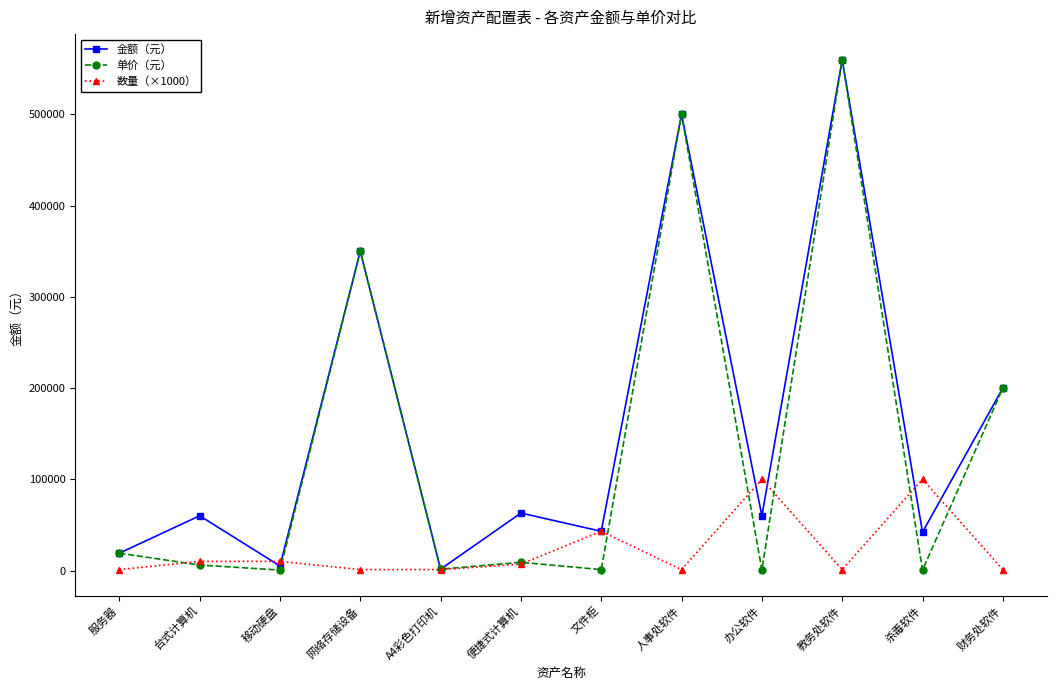

Between 网络存储设备 and 便捷式计算机, which series saw the biggest shift?

单价（元）